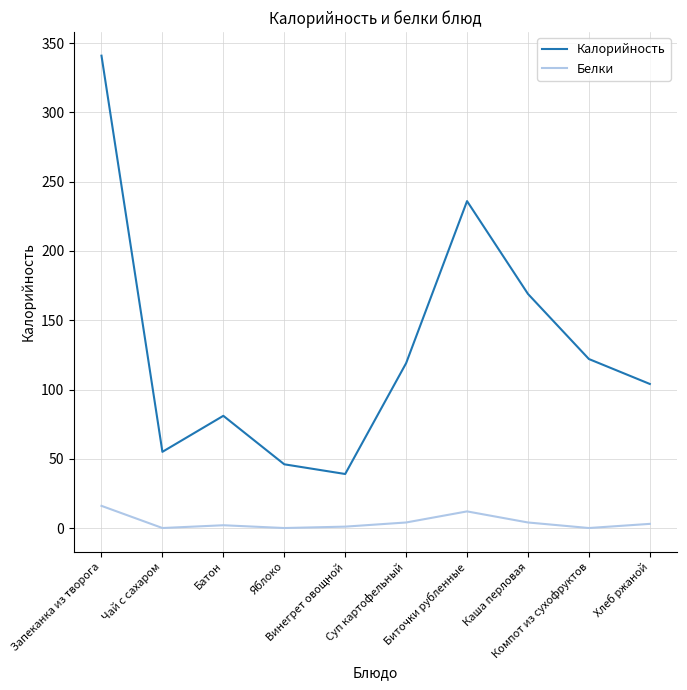

What value does the Белки series have at Хлеб ржаной?

3